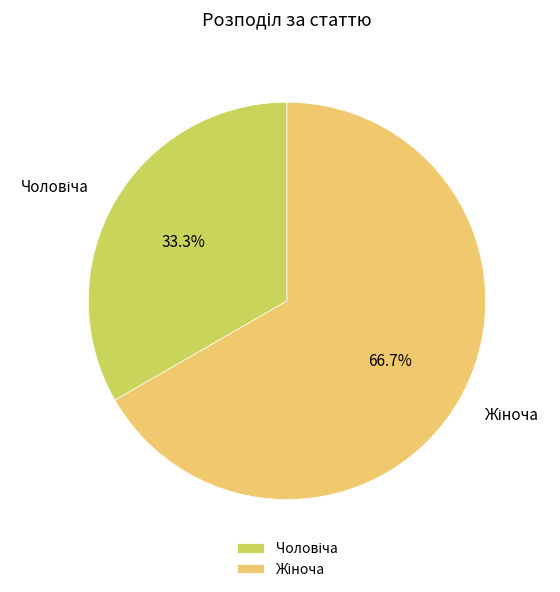

Is there a majority slice in this chart?

Yes